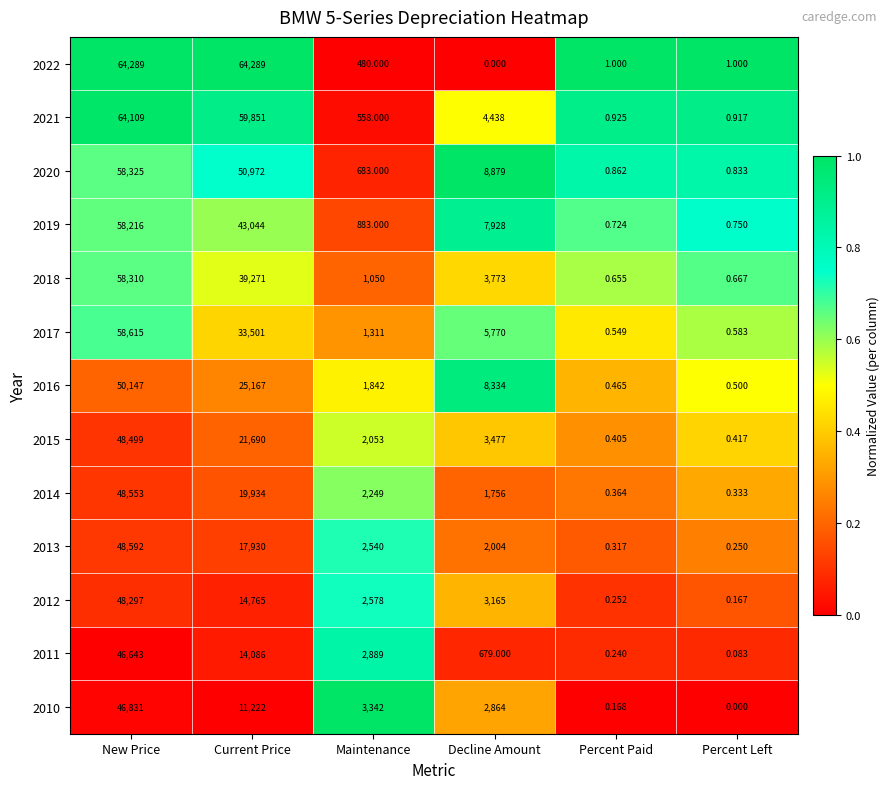

Which series changed the most between Maintenance and Decline Amount?

2020